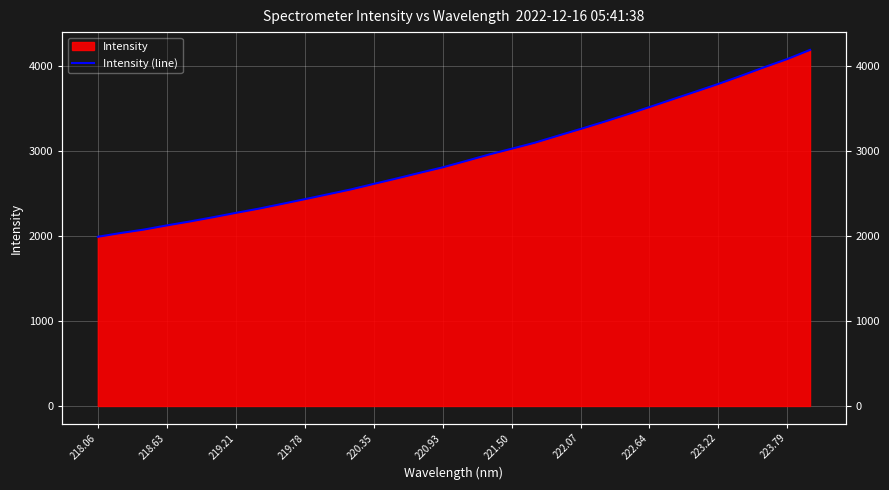

Reading right to left, transcribe all the data shown in this chart.

4190.5	4082.0	3986.2	3886.1	3789.5	3698.5	3608.2	3517.4	3428.4	3342.2	3259.7	3179.2	3097.4	3027.4	2958.0	2882.3	2808.4	2743.9	2677.7	2613.6	2548.1	2490.9	2433.6	2377.6	2322.2	2272.4	2220.7	2171.1	2125.2	2075.9	2035.8	1991.2